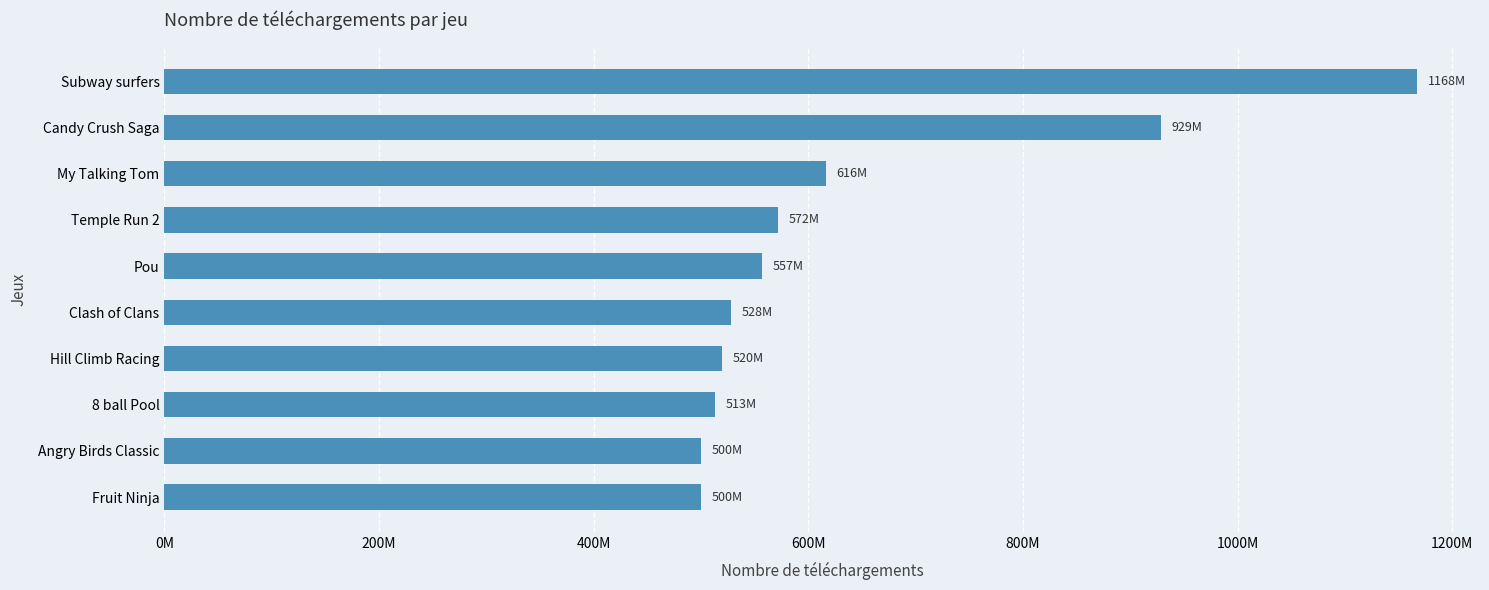

What is the smallest value displayed?

499653184